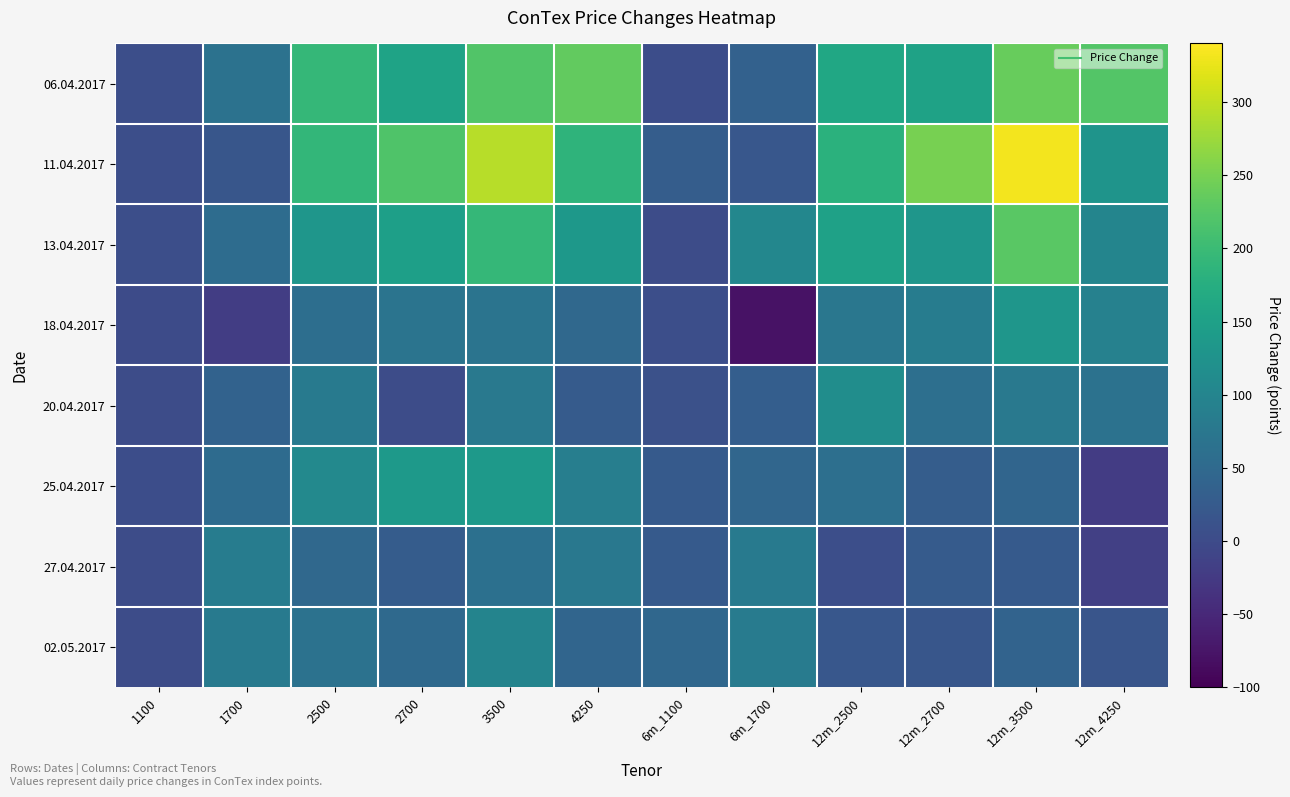

Reading right to left, list all the values displayed in this chart.

06.04.2017: 12m_4250=223	12m_3500=238	12m_2700=153	12m_2500=162	6m_1700=36	6m_1100=4	4250=235	3500=220	2700=155	2500=193	1700=66	1100=5
11.04.2017: 12m_4250=127	12m_3500=333	12m_2700=250	12m_2500=181	6m_1700=19	6m_1100=30	4250=187	3500=292	2700=218	2500=191	1700=18	1100=6
13.04.2017: 12m_4250=101	12m_3500=227	12m_2700=132	12m_2500=151	6m_1700=104	6m_1100=3	4250=134	3500=193	2700=149	2500=132	1700=56	1100=5
18.04.2017: 12m_4250=94	12m_3500=131	12m_2700=84	12m_2500=75	6m_1700=-78	6m_1100=5	4250=48	3500=69	2700=70	2500=59	1700=-20	1100=1
20.04.2017: 12m_4250=65	12m_3500=78	12m_2700=61	12m_2500=116	6m_1700=31	6m_1100=9	4250=26	3500=78	2700=2	2500=80	1700=38	1100=2
25.04.2017: 12m_4250=-22	12m_3500=43	12m_2700=30	12m_2500=61	6m_1700=45	6m_1100=24	4250=88	3500=136	2700=136	2500=107	1700=53	1100=4
27.04.2017: 12m_4250=-16	12m_3500=24	12m_2700=26	12m_2500=6	6m_1700=80	6m_1100=24	4250=77	3500=62	2700=28	2500=49	1700=84	1100=2
02.05.2017: 12m_4250=16	12m_3500=40	12m_2700=18	12m_2500=20	6m_1700=83	6m_1100=47	4250=43	3500=99	2700=50	2500=66	1700=80	1100=3